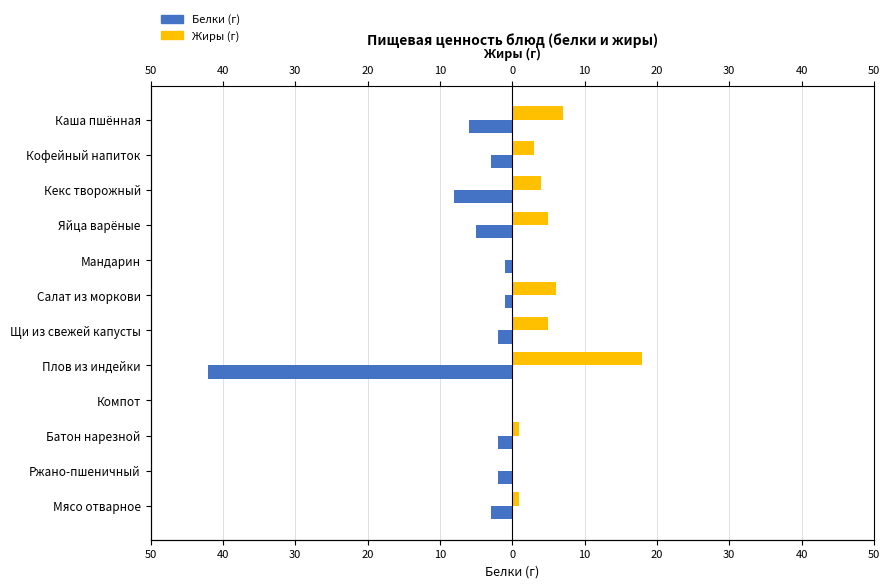

True or false: Белки (г) has a value of 0 at Компот.

True